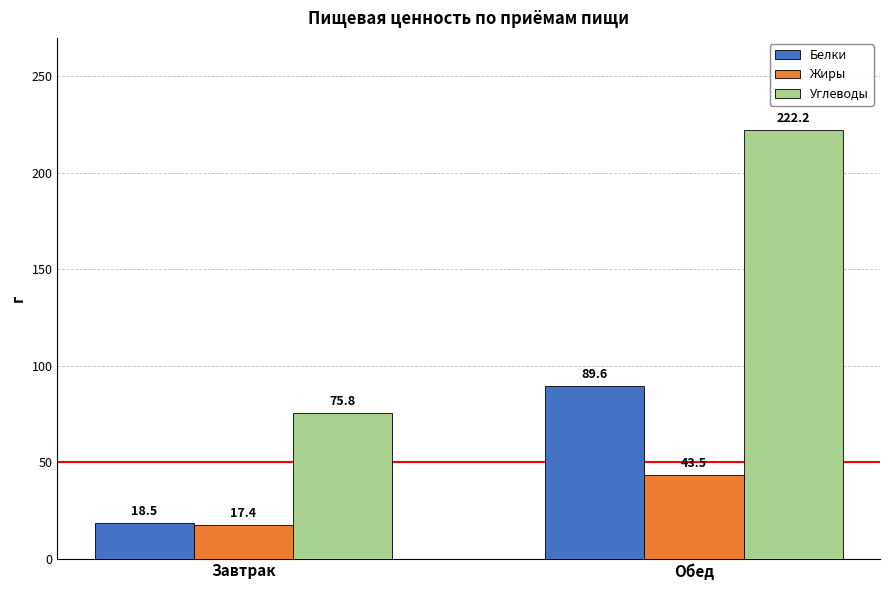

What is the difference between the maximum and minimum values in the Белки series?

71.1